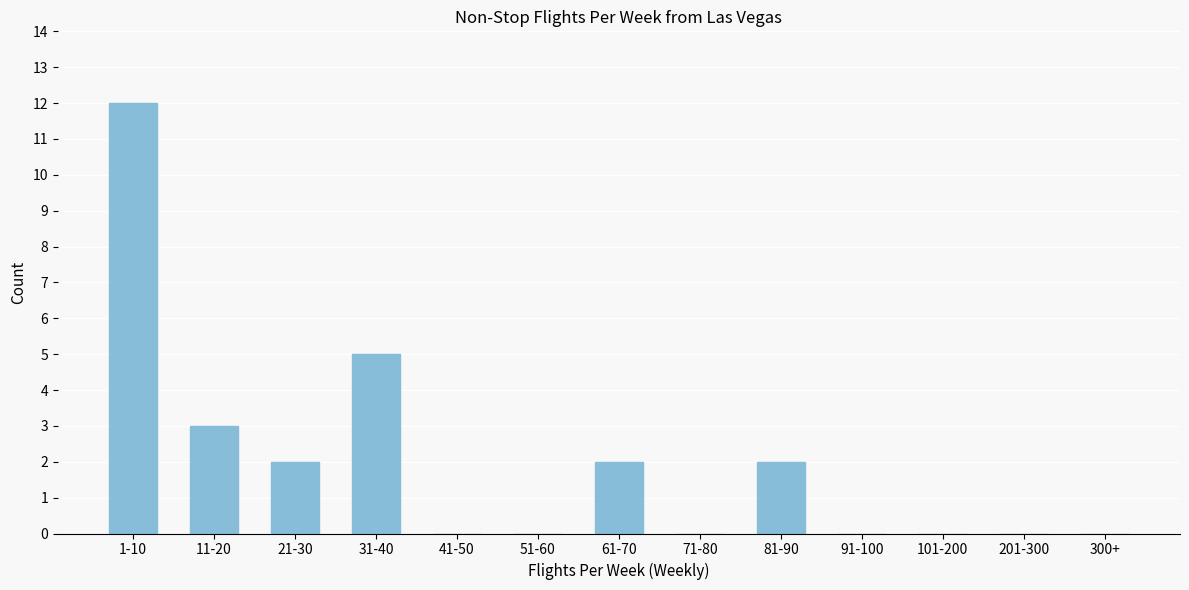

Reading left to right, what are all the values shown in this chart?

1-10=12	11-20=3	21-30=2	31-40=5	41-50=0	51-60=0	61-70=2	71-80=0	81-90=2	91-100=0	101-200=0	201-300=0	300+=0